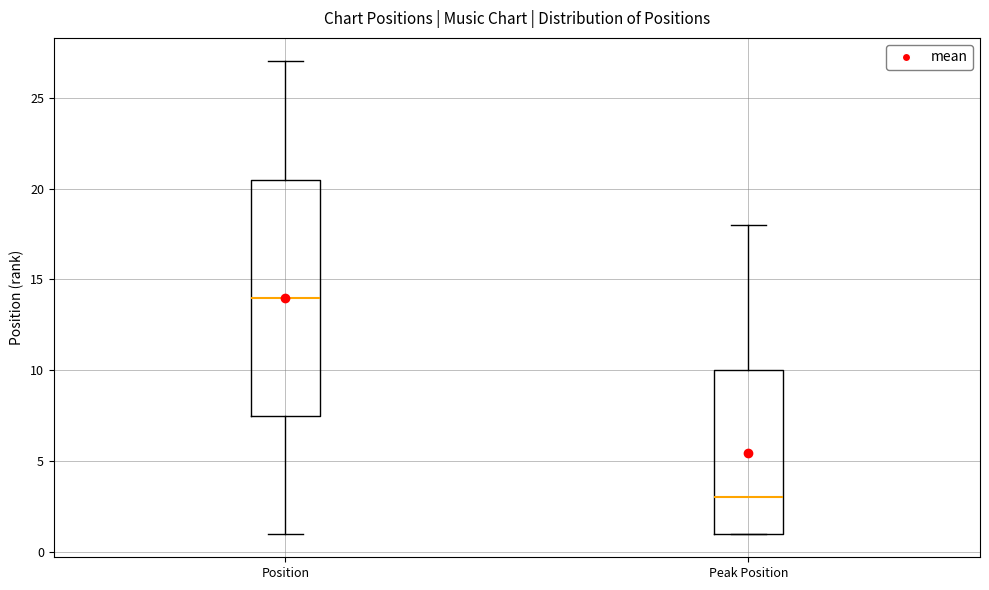

Reading left to right, transcribe this box plot: for each box, give where its median line is, the range the box spans, and where its two whiskers end, as read against the y-axis. The values are not printed on the chart, so give them approximately, as read against the axis.

Position: median 14.0, box 7.5 to 20.5, whiskers 1.0 to 27.0
Peak Position: median 3.0, box 1.0 to 10.0, whiskers 1.0 to 18.0